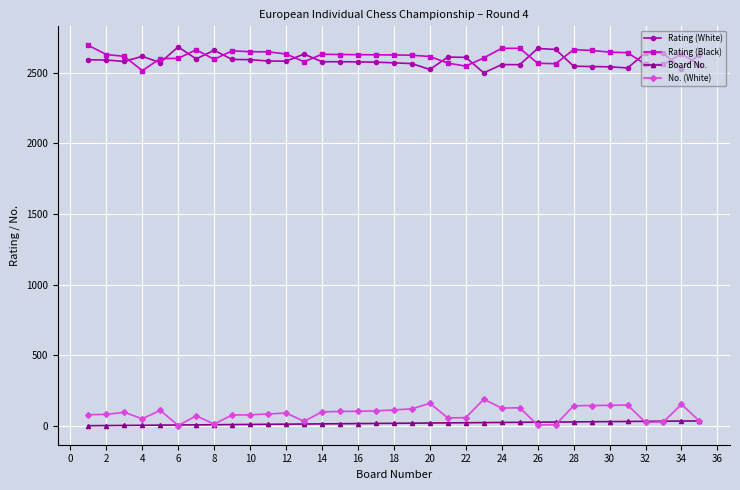

True or false: Rating (White) has more than 0 points higher than both neighbors.

True